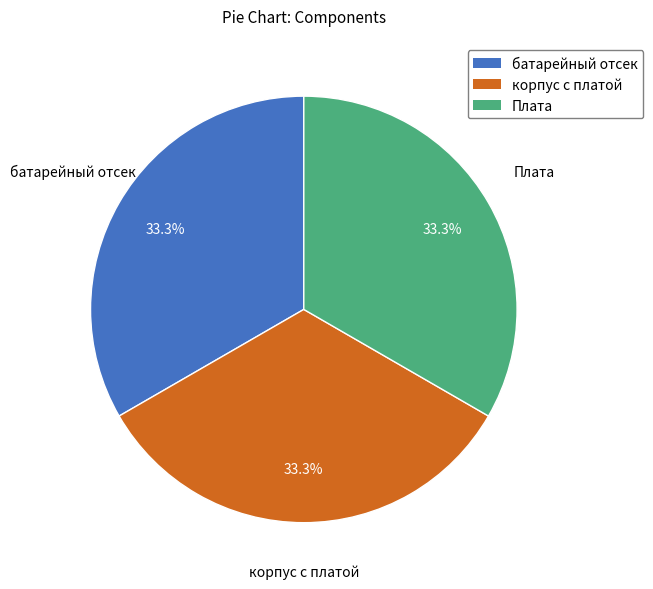

Is it true that Плата is 33% of the pie?

True